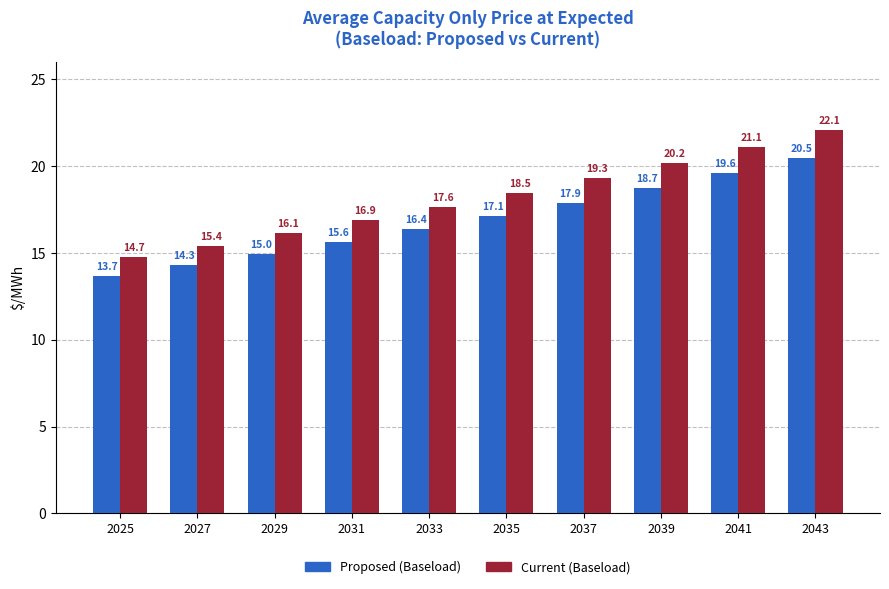

What value does the Current (Baseload) series have at 2035?

18.5